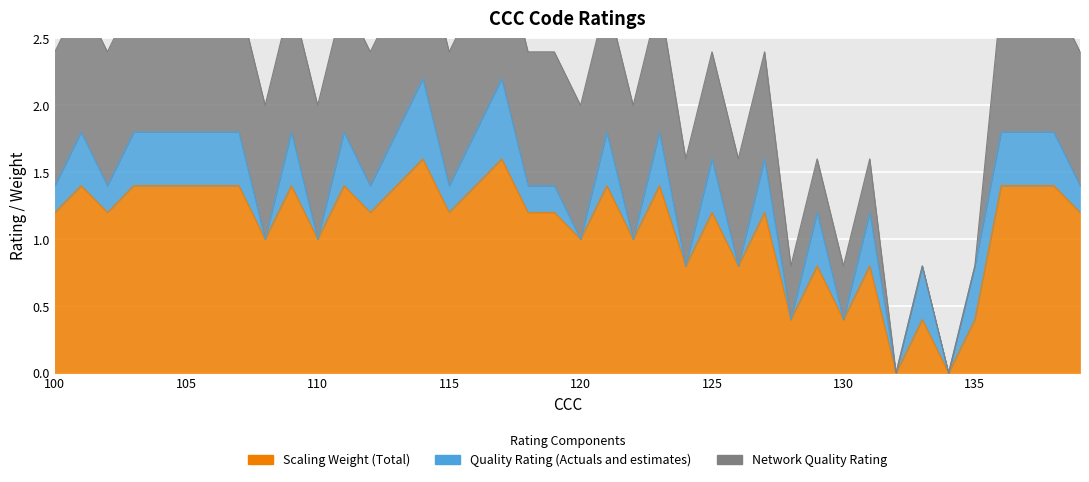

Rank the series by their maximum value, from lowest to highest.

Quality Rating (Actuals and estimates), Network Quality Rating, Scaling Weight (Total)